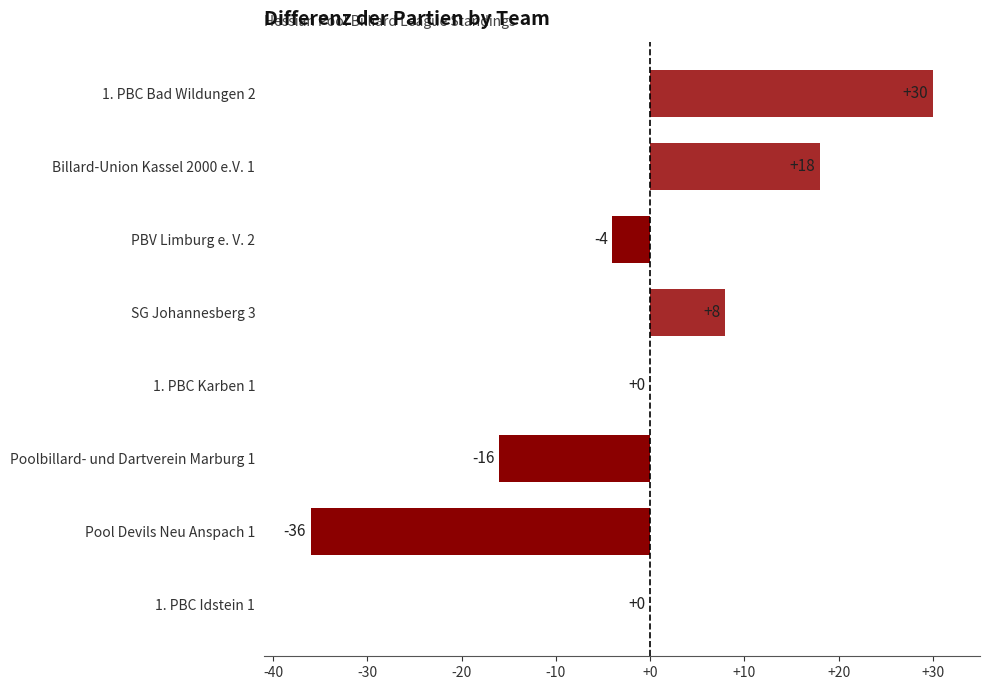

Reading bottom to top, list all the values displayed in this chart.

1. PBC Idstein 1=0	Pool Devils Neu Anspach 1=-36	Poolbillard- und Dartverein Marburg 1=-16	1. PBC Karben 1=0	SG Johannesberg 3=8	PBV Limburg e. V. 2=-4	Billard-Union Kassel 2000 e.V. 1=18	1. PBC Bad Wildungen 2=30